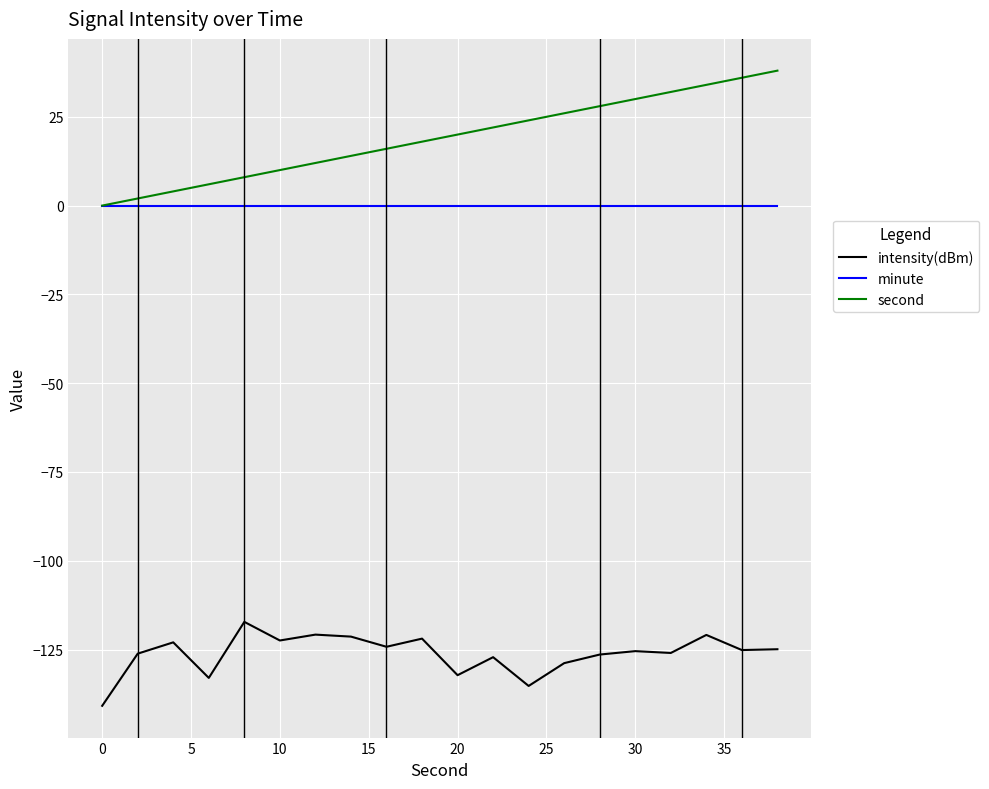

List the series in order of their peak value, lowest first.

intensity(dBm), minute, second